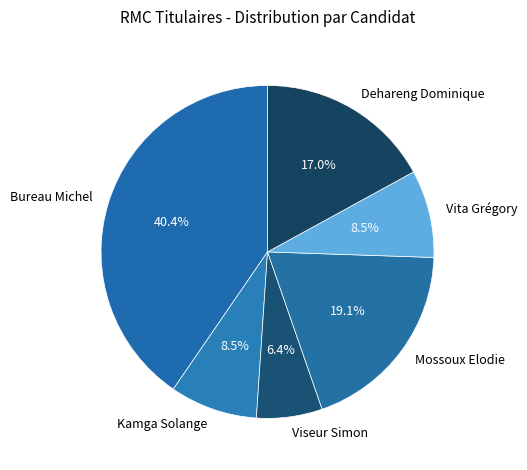

Which has a higher value, Dehareng Dominique or Bureau Michel?

Bureau Michel